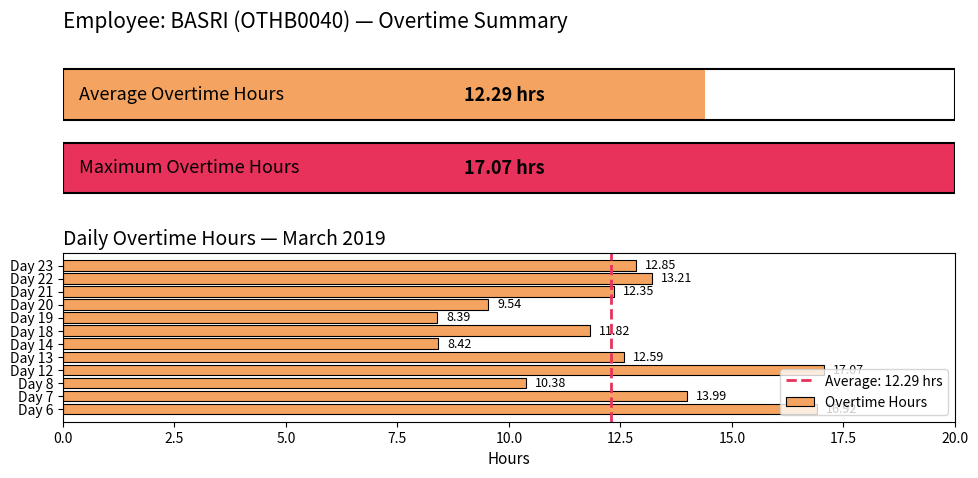

What is the change in value from Day 8 to Day 22?

+2.8